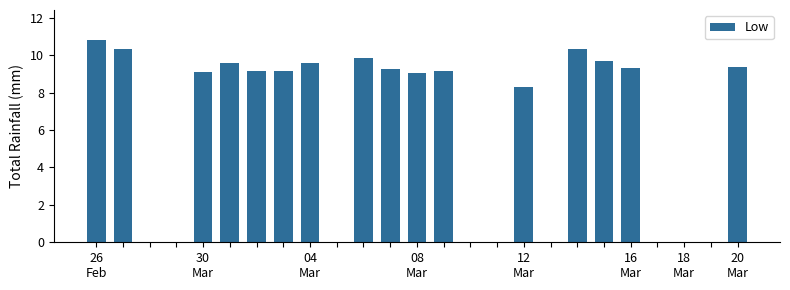

How many categories are shown in the chart?

25